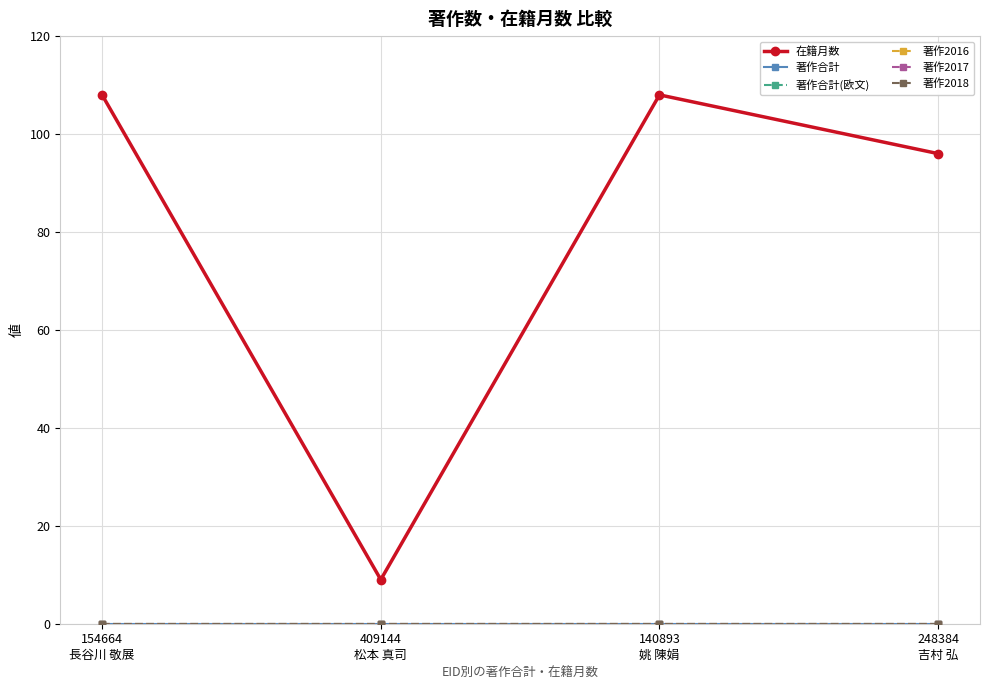

At how many categories does at least one series exceed 67?

3